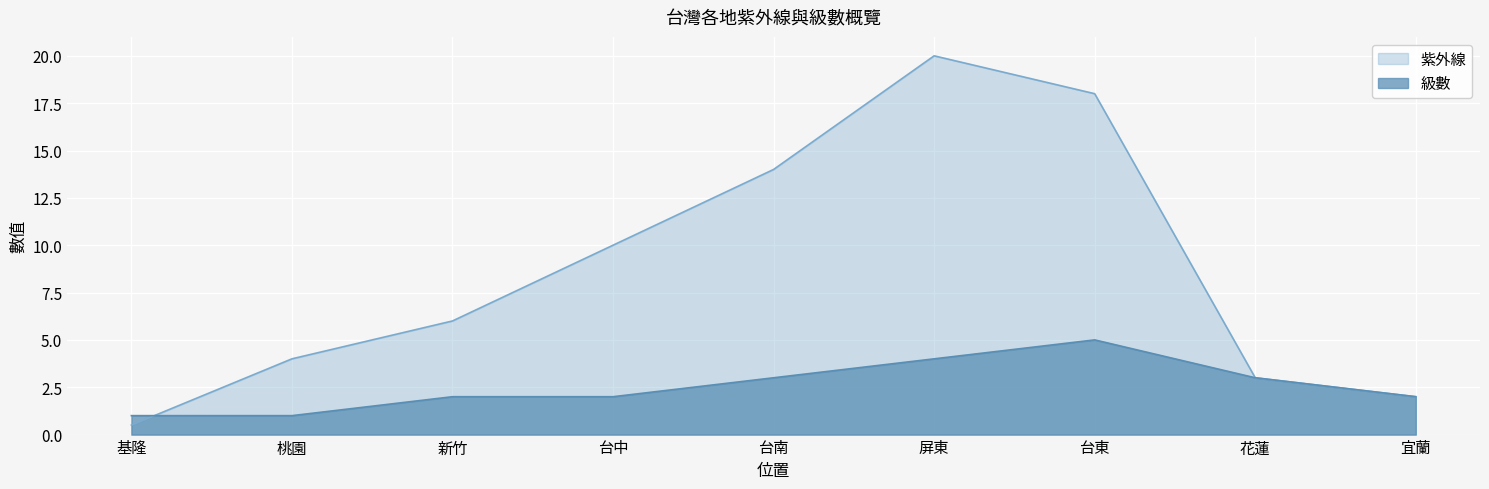

What is the value of the 紫外線 point at the 4th from the left?

10.0